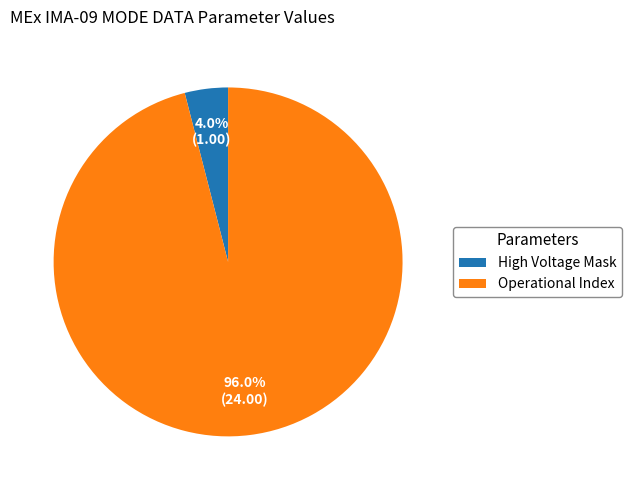

Which category has the biggest portion of the pie?

Operational Index